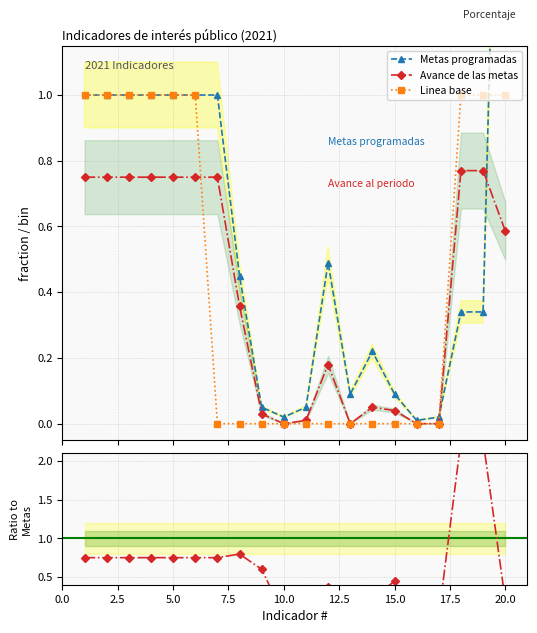

Is it true that Metas programadas equals 0.0 at 16?

False